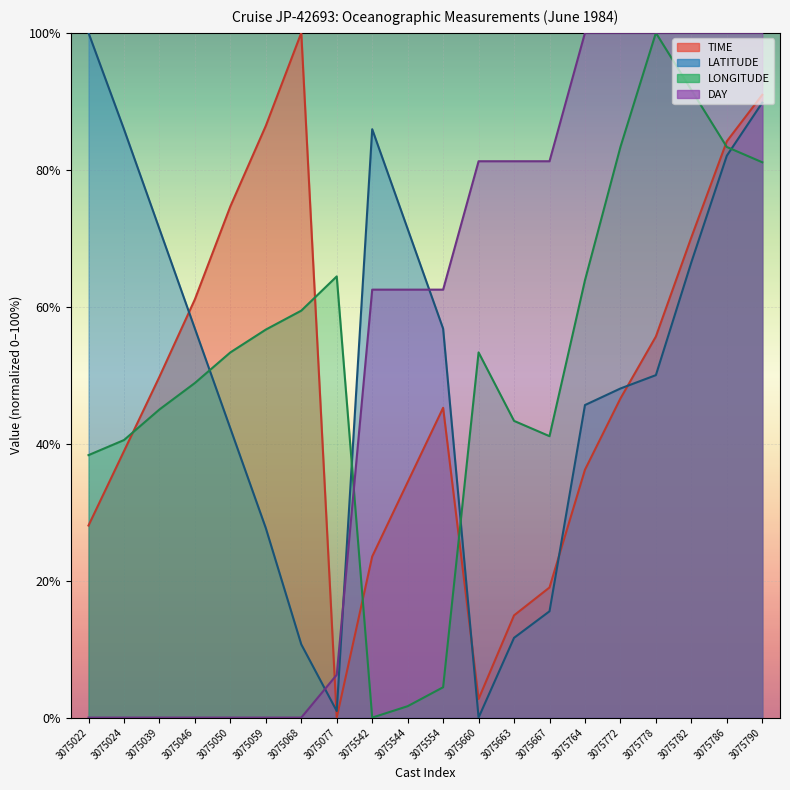

What is the average value of the TIME series?

48.1